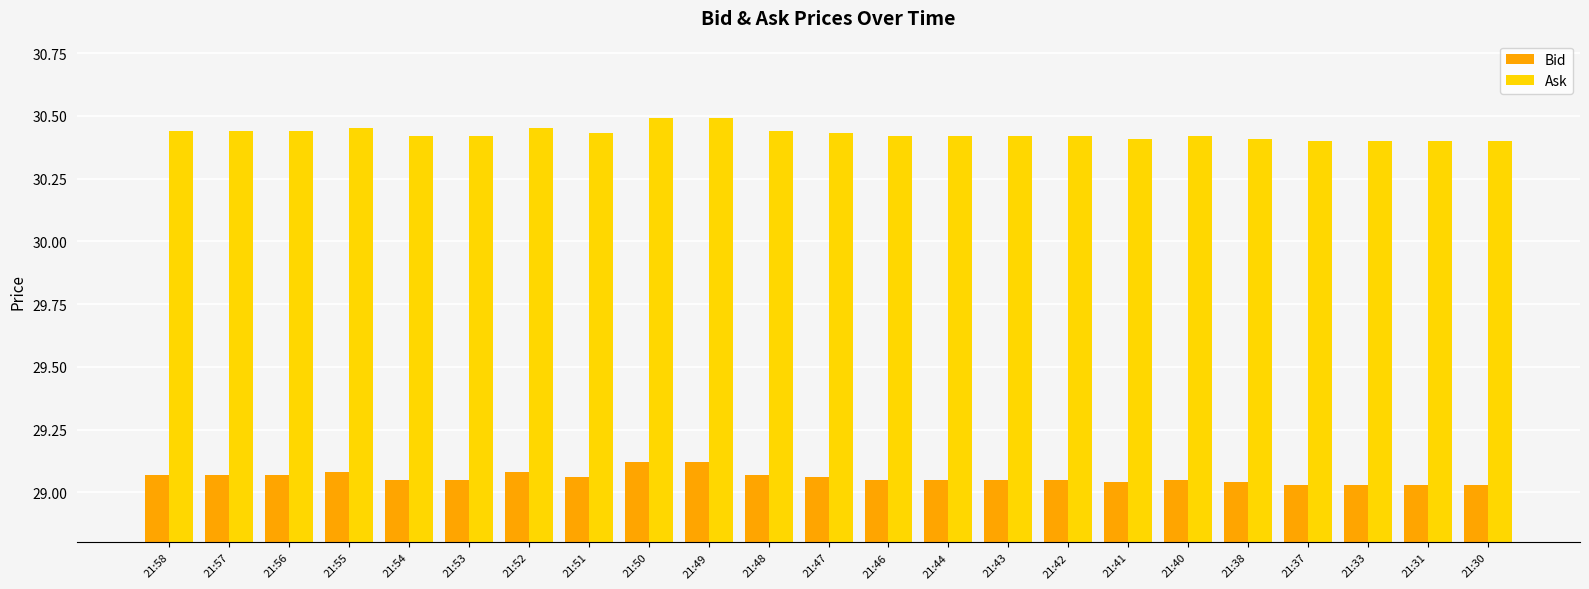

What is the total value across all series at 21:37?

59.4